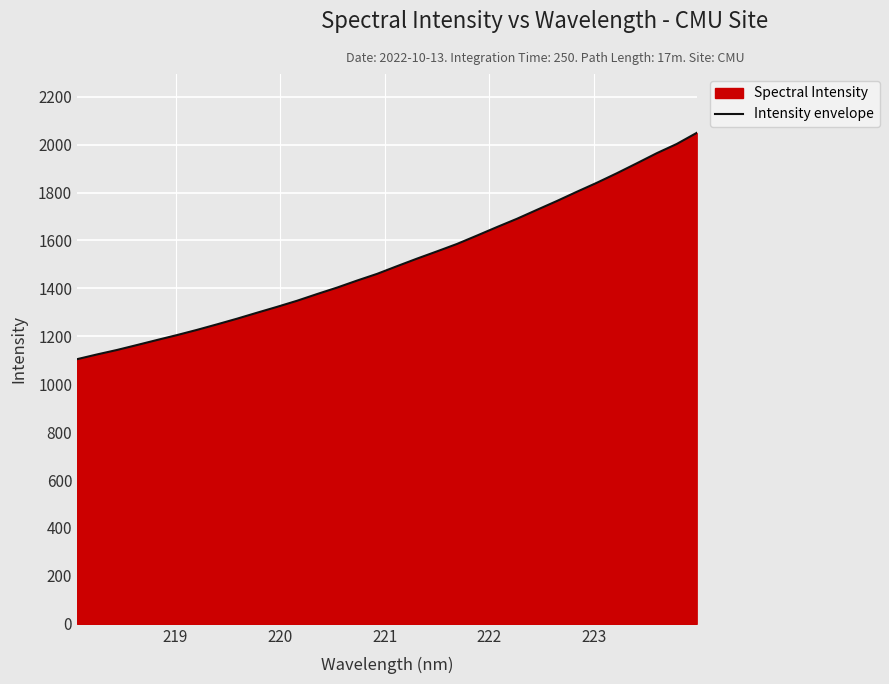

What is the minimum value shown in the chart?

1104.6